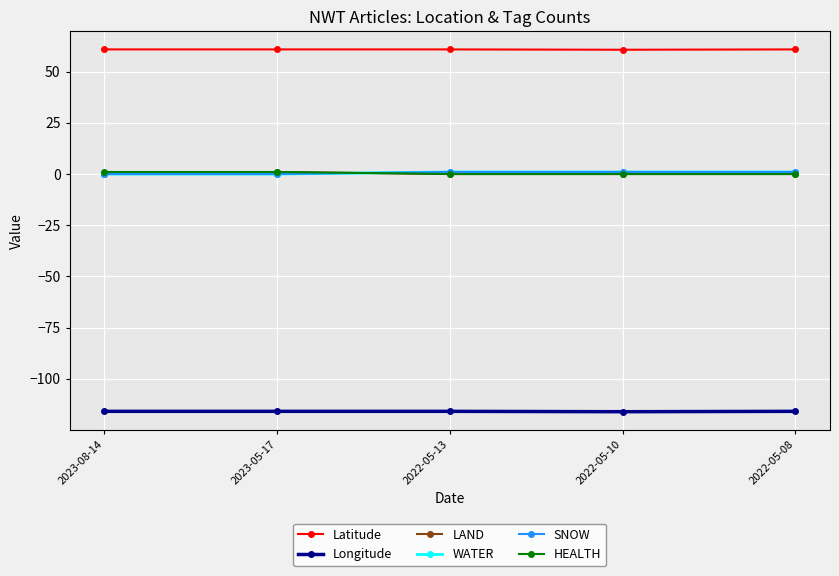

What are all the series names shown in the legend?

Latitude, Longitude, LAND, WATER, SNOW, HEALTH